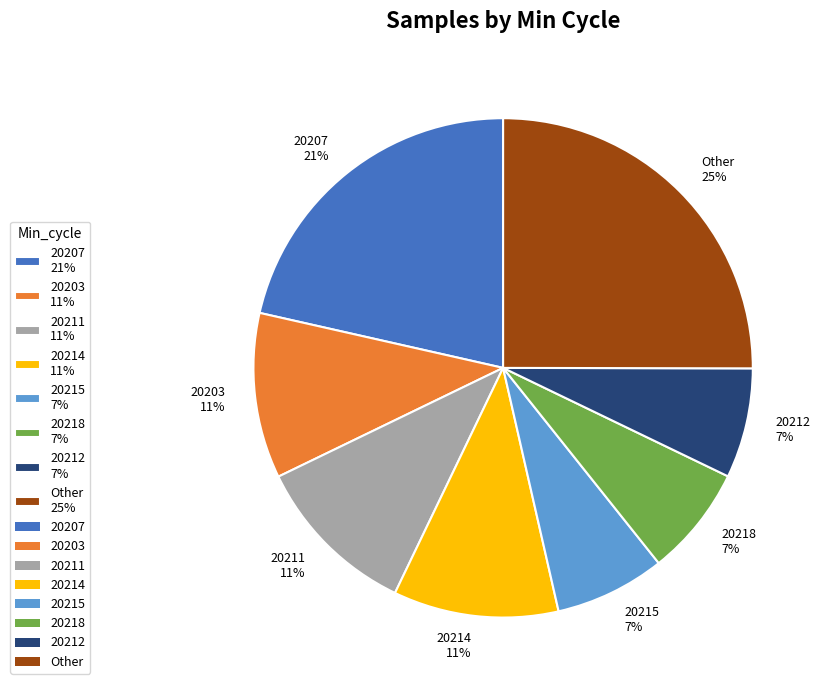

What is the ratio of the value at 20215 7% to the value at Other 25%?

0.3